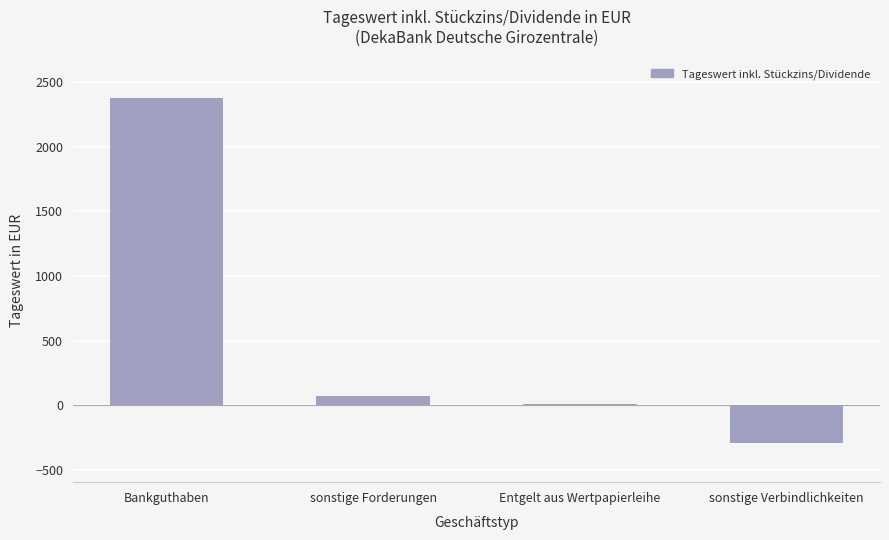

Reading left to right, list all the values displayed in this chart.

Bankguthaben=2374.0	sonstige Forderungen=71.0	Entgelt aus Wertpapierleihe=13.7	sonstige Verbindlichkeiten=-292.6